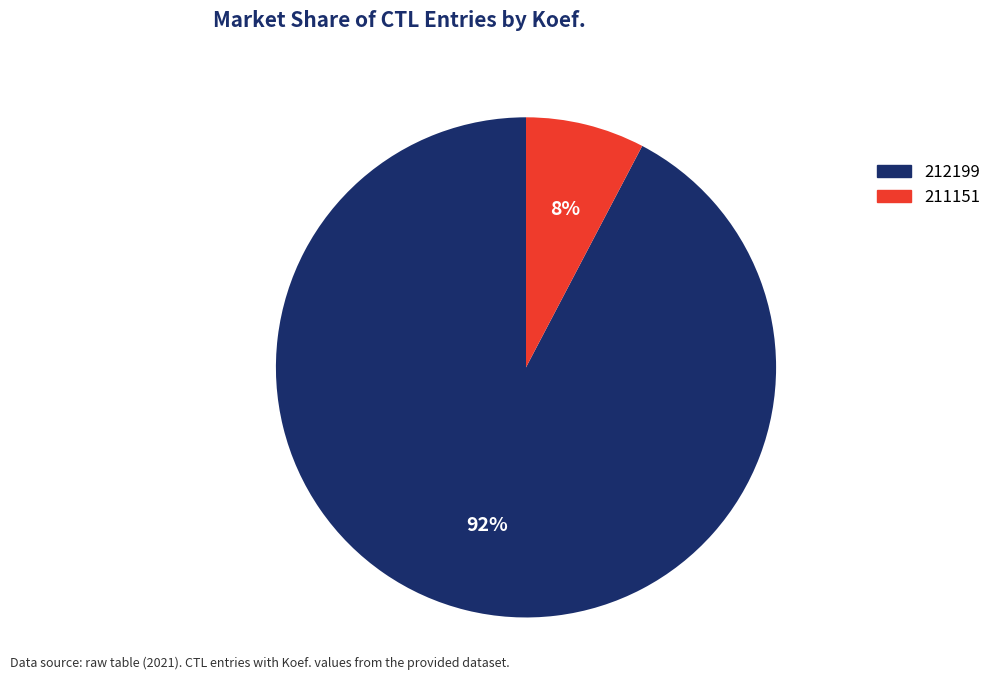

Which slice is the smallest?

211151